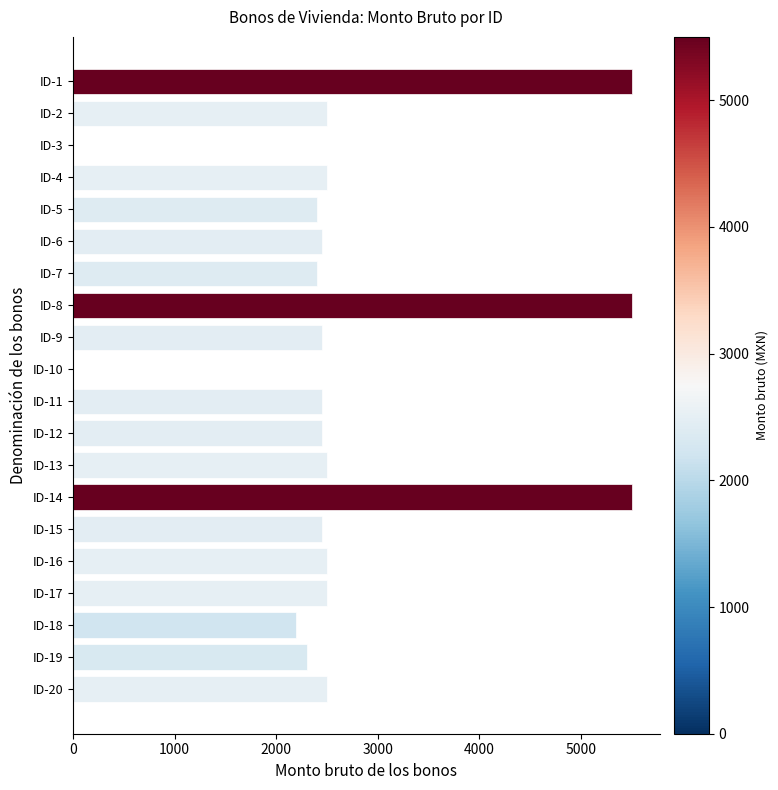

The value at ID-2 is 3772. True or false?

False